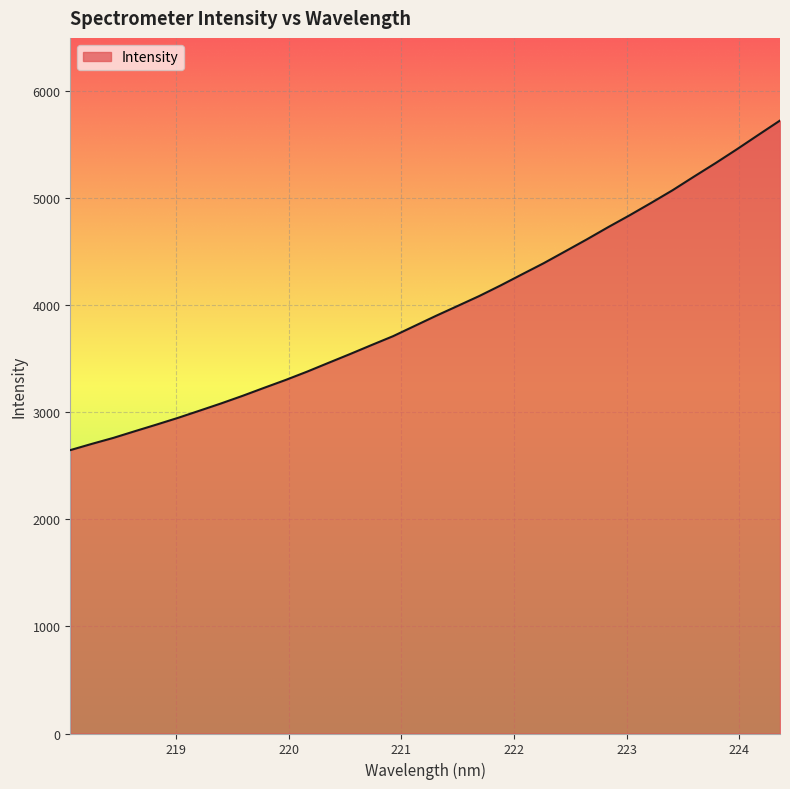

What is the difference between the maximum and minimum values?

3079.6